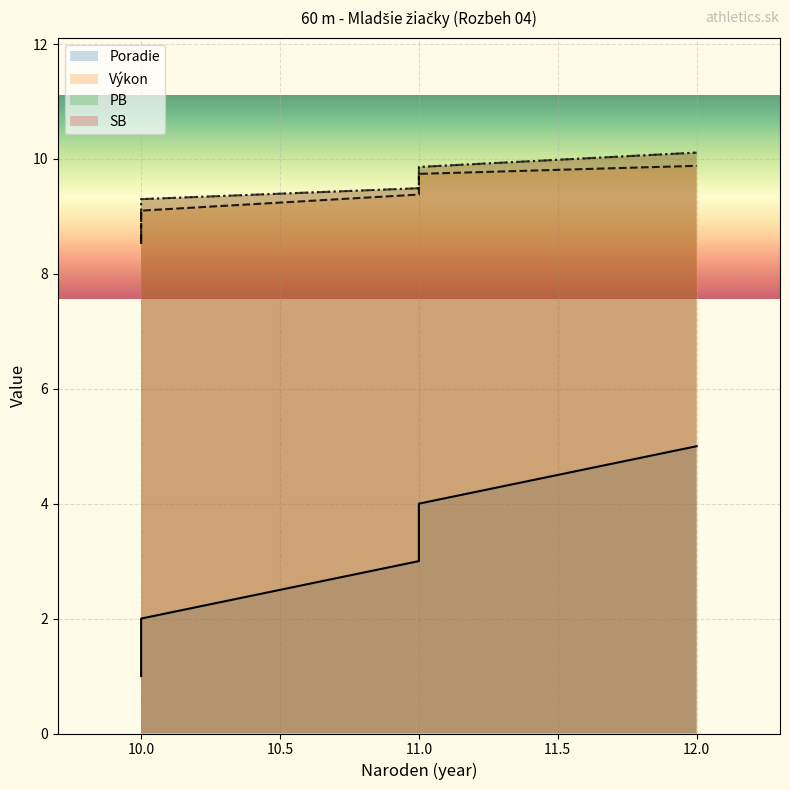

What is the sum of all Výkon values?

46.7